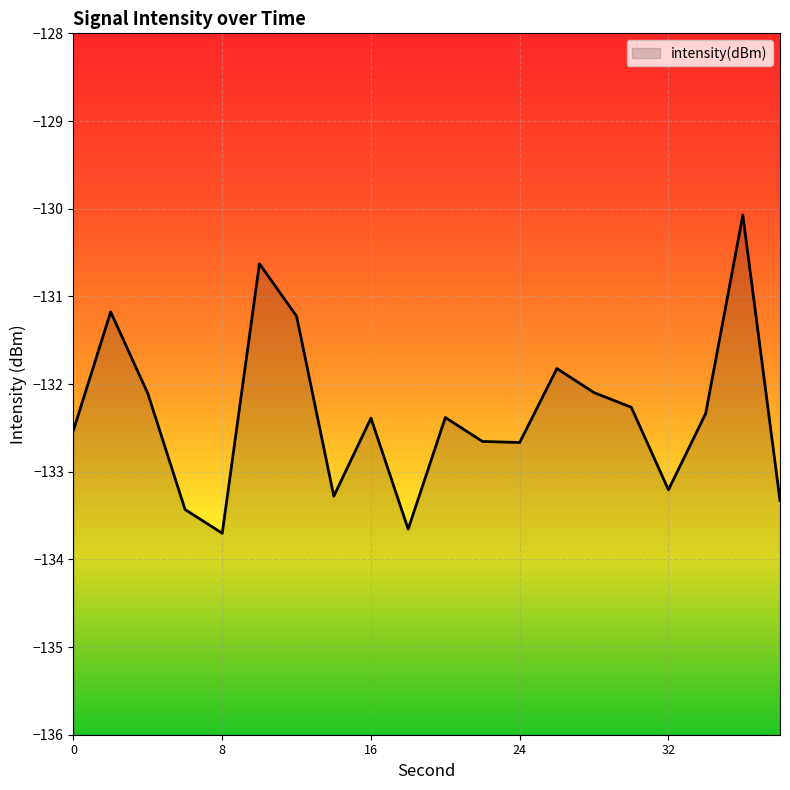

What is the difference between the maximum and second lowest values?

3.6